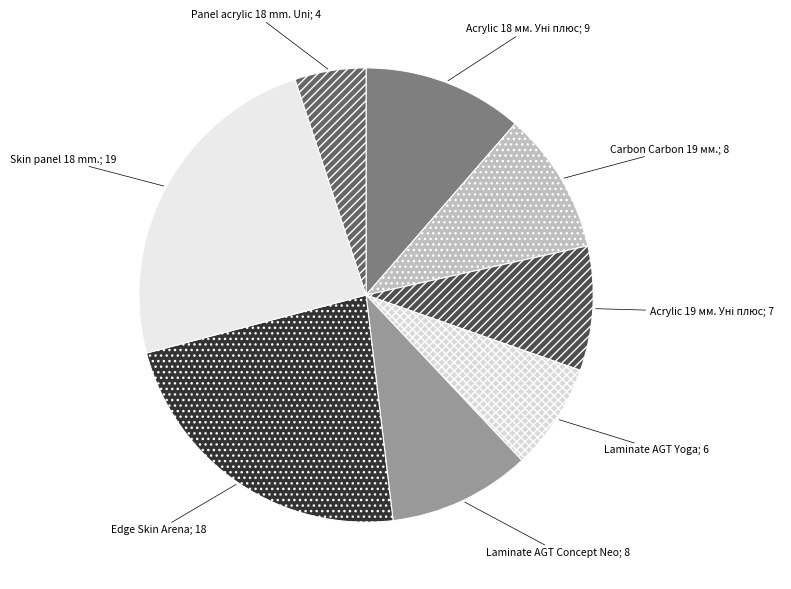

Rank the categories by value from highest to lowest.

Skin panel 18 mm., Edge Skin Arena, Панель акрилова Acrylic 18 мм. Уні плюс, Панель Carbon Carbon 19 мм. Металдекор, Laminate AGT Concept Neo Series, Панель акрилова Acrylic 19 мм. Уні плюс, Laminate AGT Yoga, Panel acrylic Acrylic 18 mm. Uni